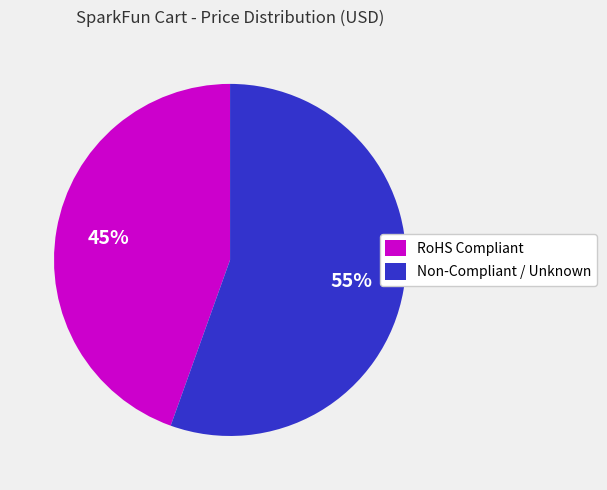

What is the majority slice?

Non-Compliant / Unknown